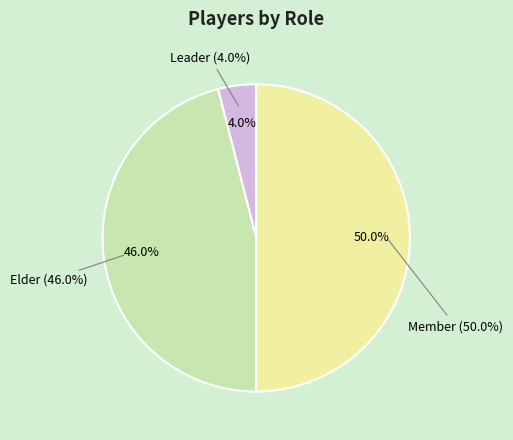

True or false: Member accounts for 56% of the total.

False